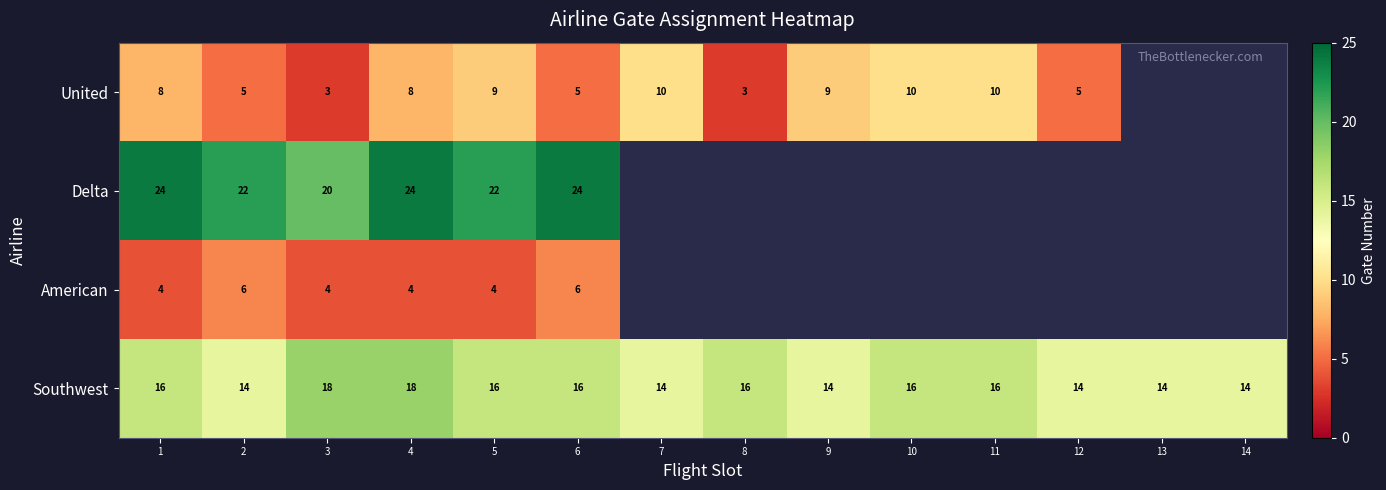

What value does the Southwest series have at 5?

16